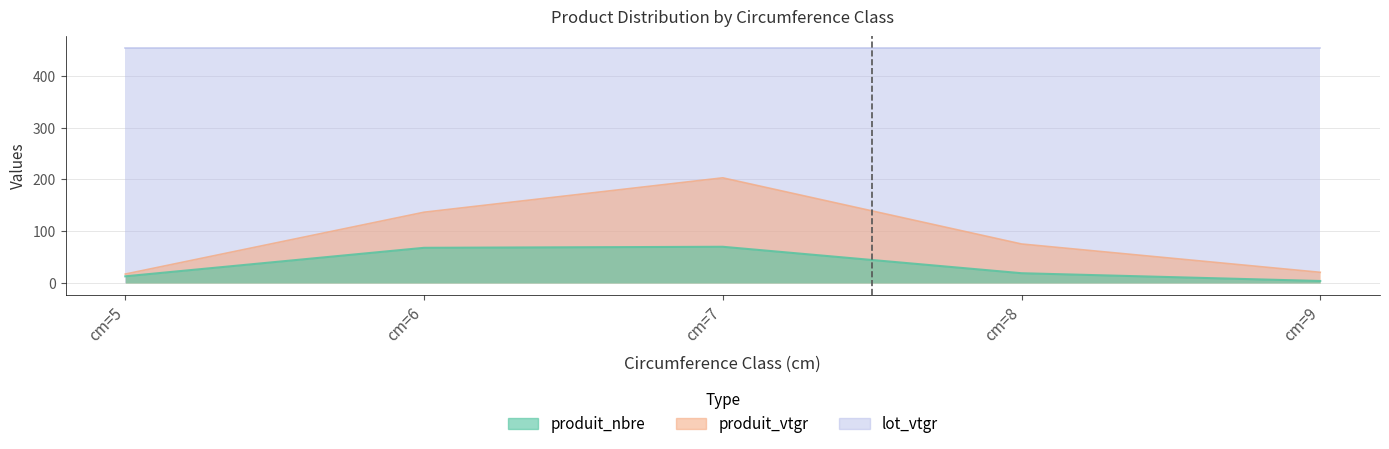

What is the value of the produit_nbre point at the 1st from the left?

13.0